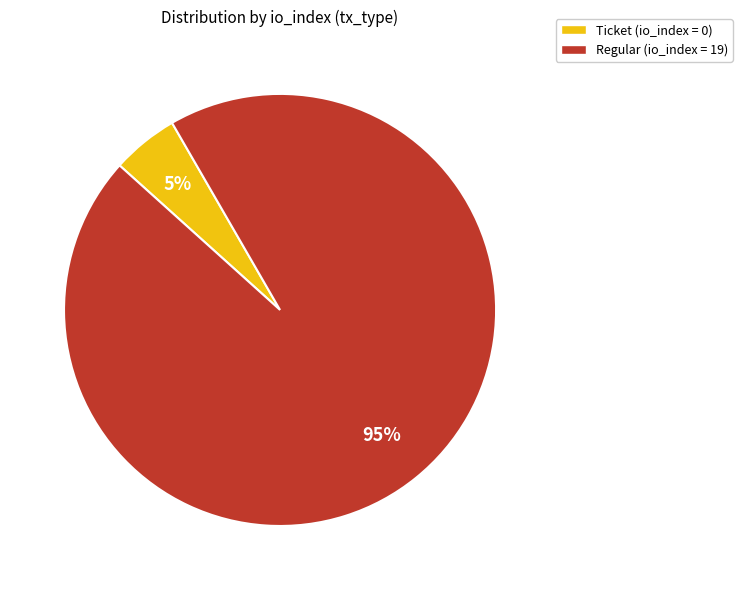

Which category accounts for the majority?

Regular (io_index = 19)